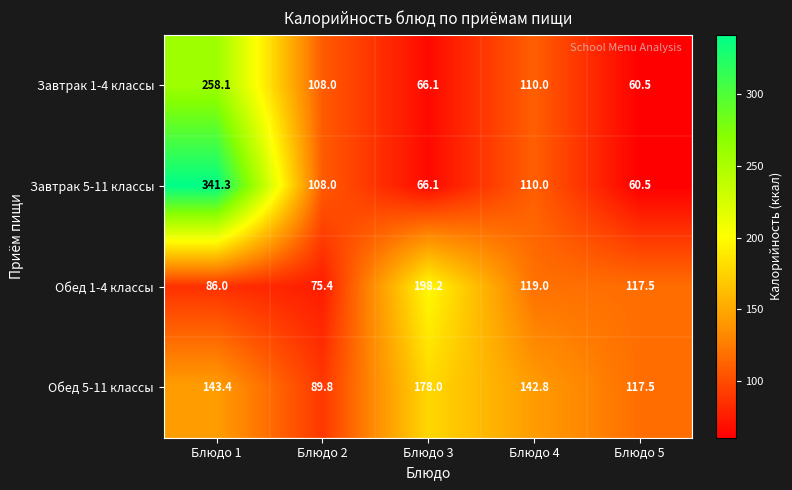

True or false: Обед 1-4 классы has a value of 75.4 at Блюдо 2.

True